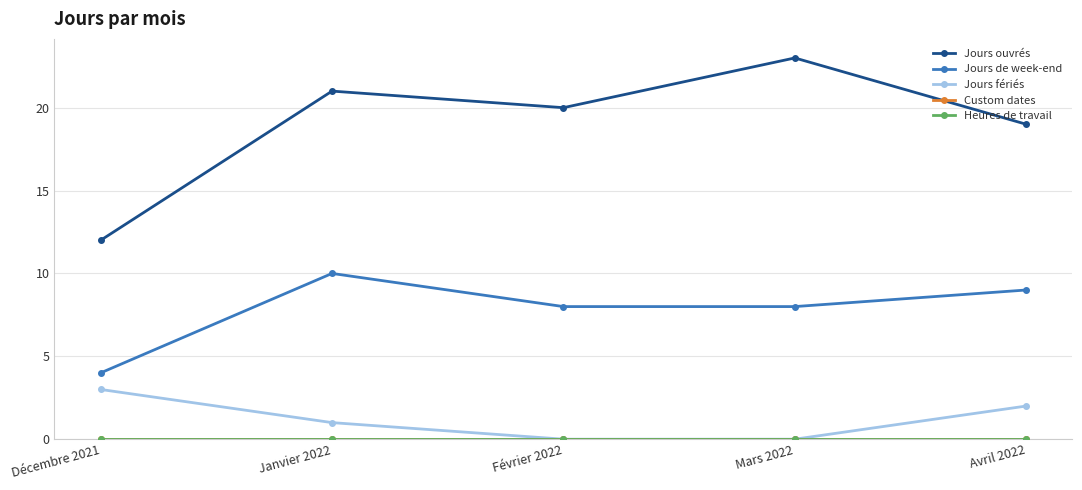

What is the value of the Jours de week-end point at the 3rd from the left?

8